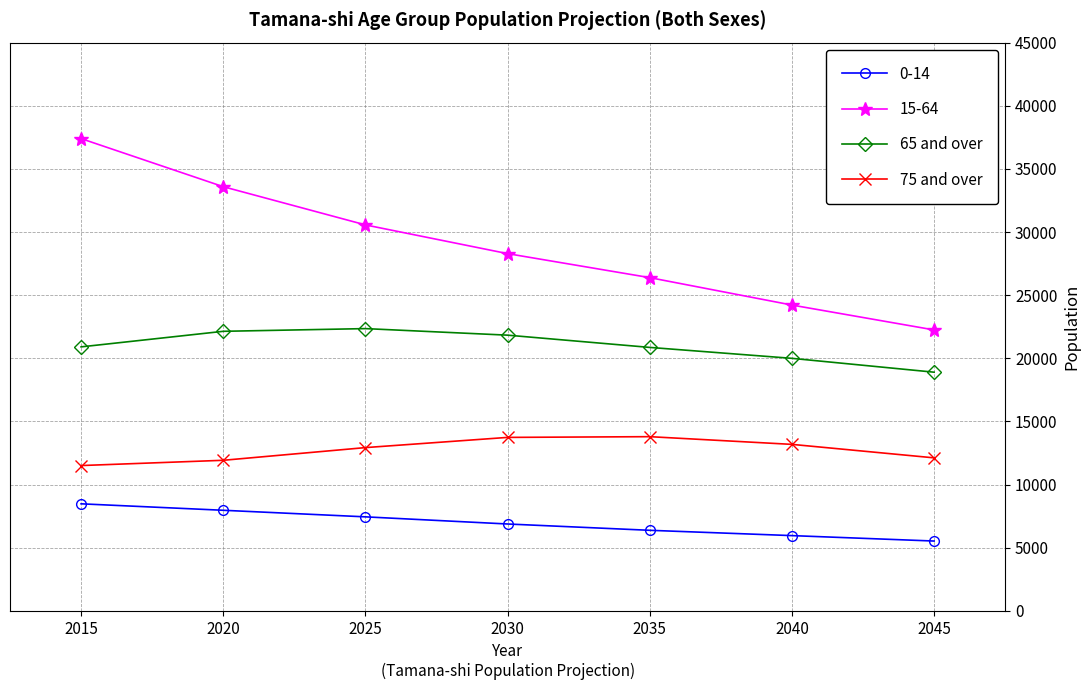

Between 2015 and 2030, which series saw the biggest shift?

15-64